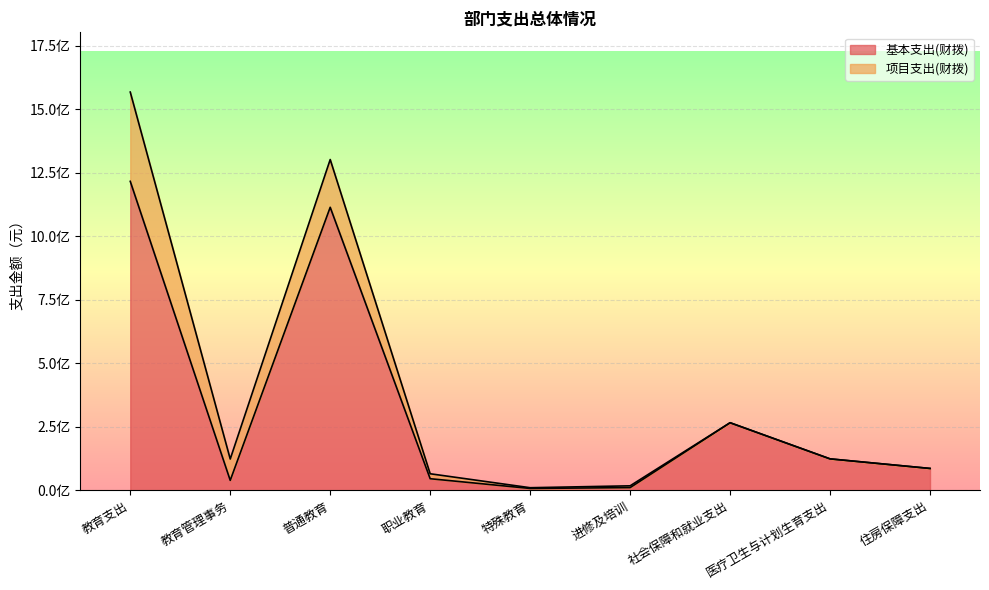

True or false: there are more than 0 points higher than both neighbors.

True